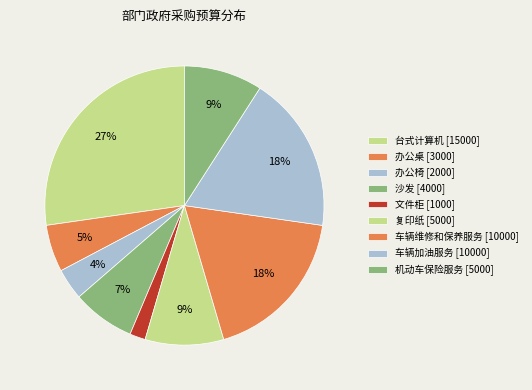

What percentage is the 车辆维修和保养服务 [10000] slice, to the nearest percent?

18%